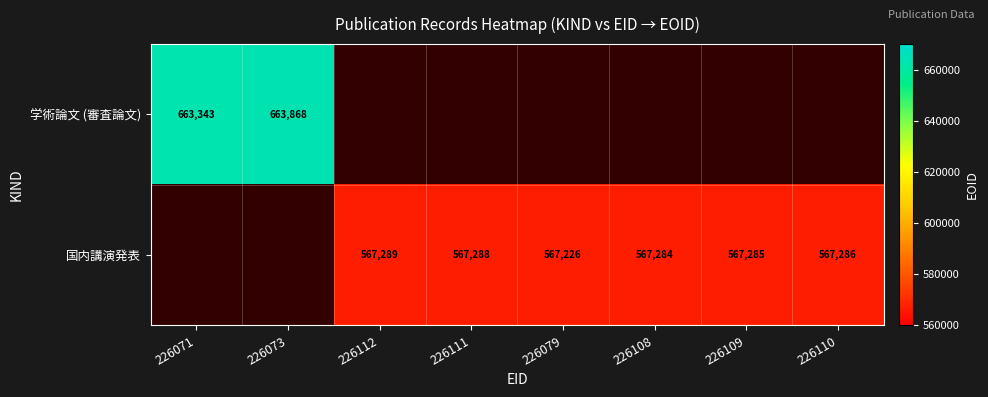

The 国内講演発表 series shows 843174.2 at 226112. True or false?

False